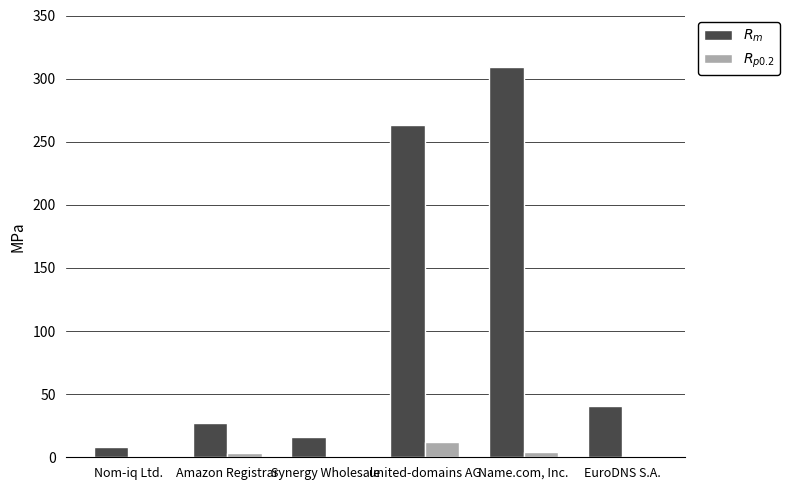

What is the total value across all series at Amazon Registrar?

30